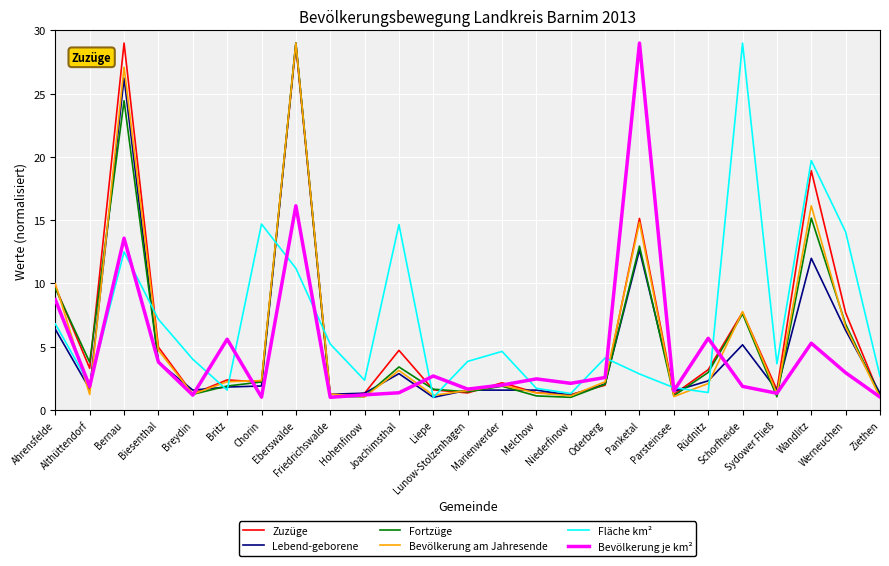

Where does the Fläche km² series first go above 4?

Ahrensfelde